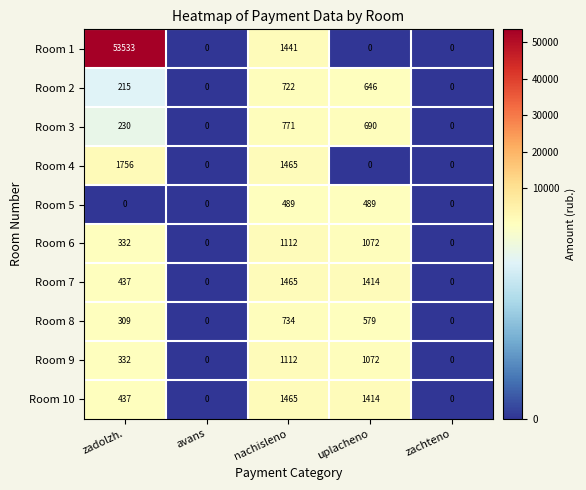

Which series changed the most between zadolzh. and nachisleno?

Room 1